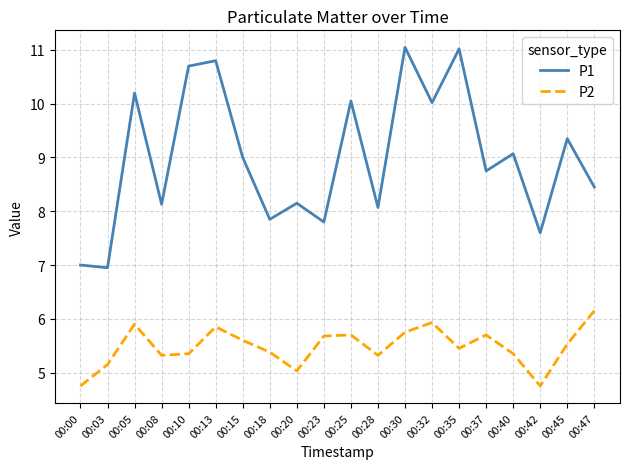

Is this an area chart (filled region under the line)?

No